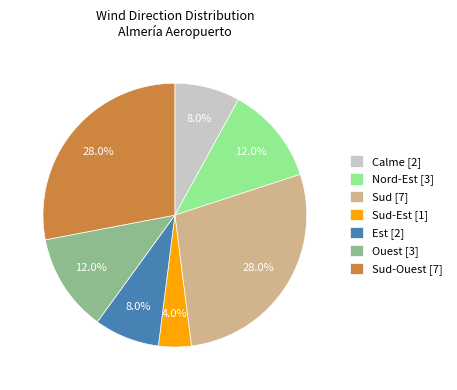

Does any single category account for the majority?

No